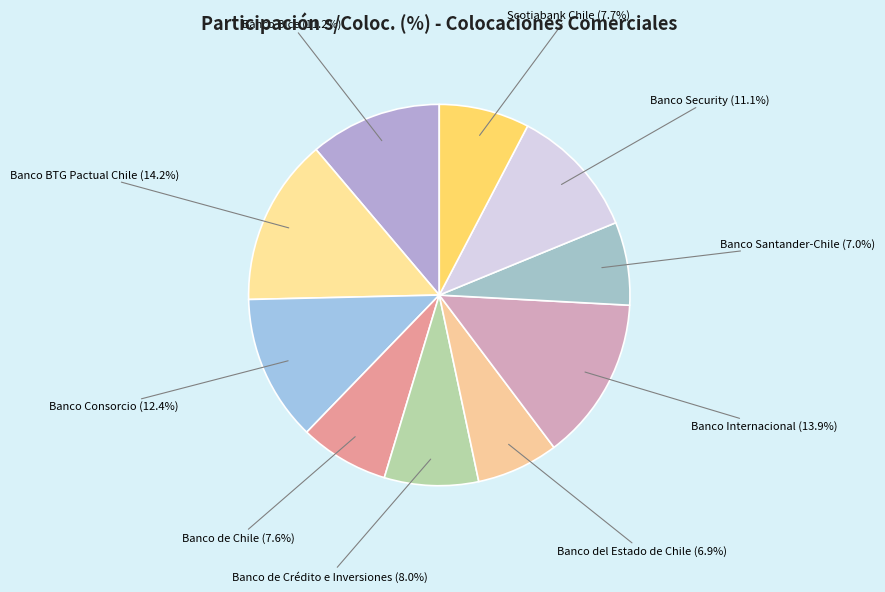

Is there a majority slice in this chart?

No